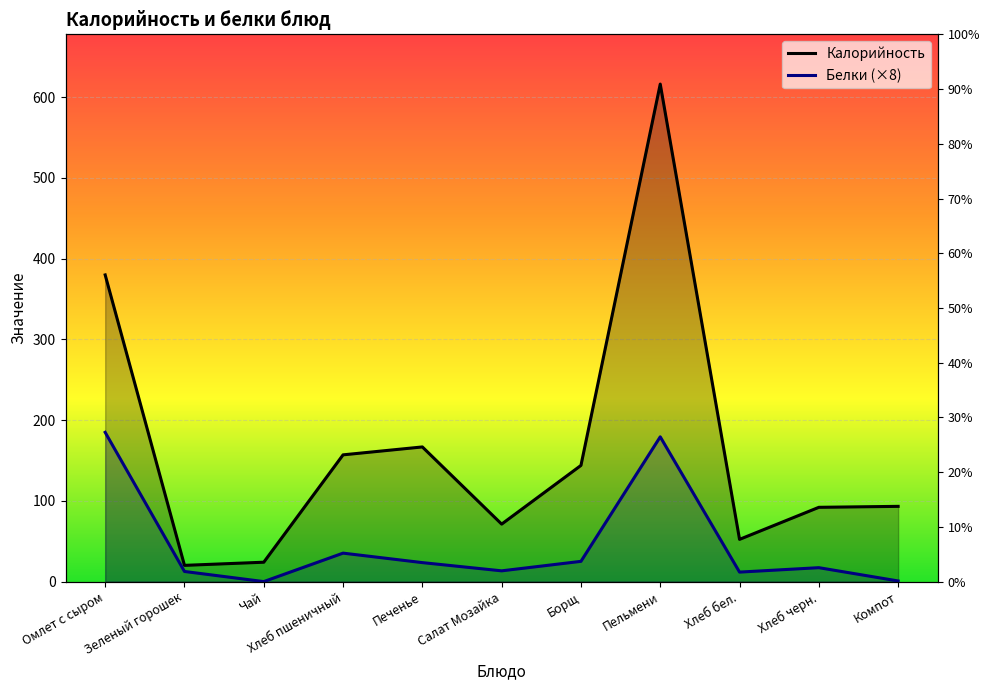

What is the spread (max minus min) of values at Пельмени?

437.0